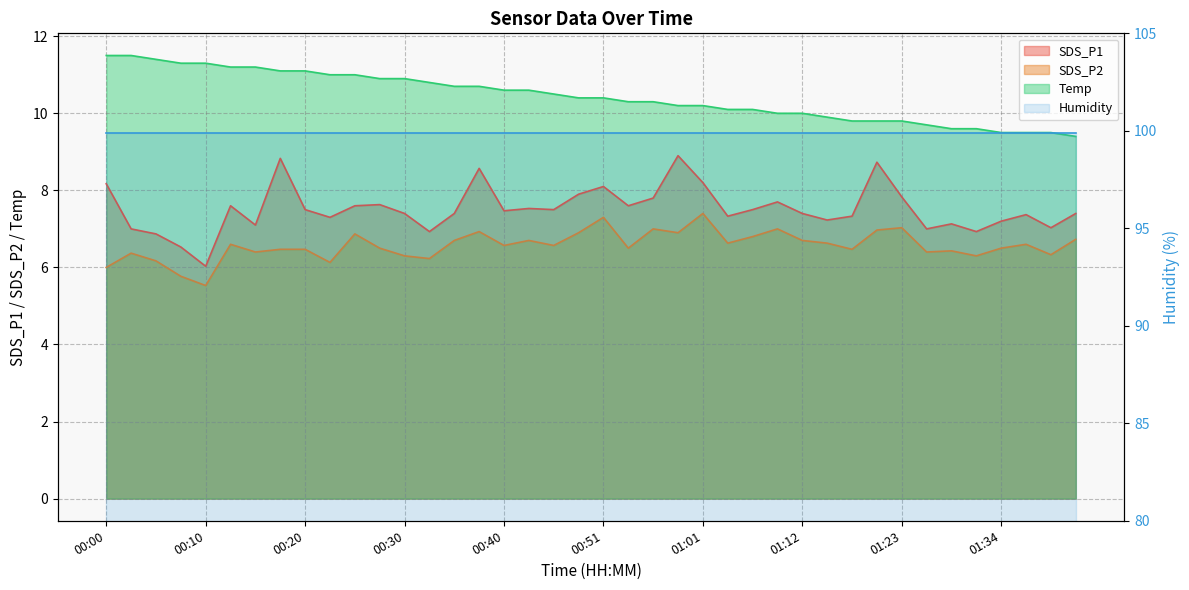

Is the value of Temp at 00:20 greater than the value of SDS_P2 at 00:23?

Yes